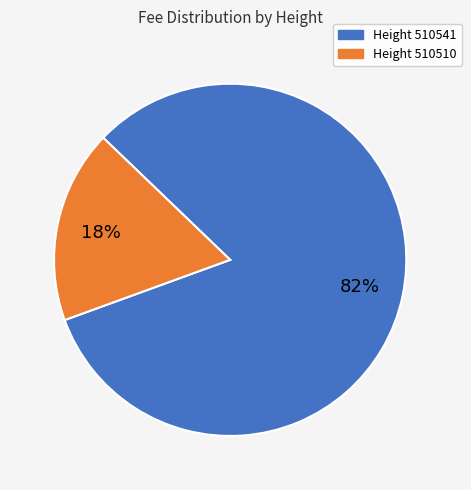

To the nearest percent, what percentage of the pie is Height 510541?

82%